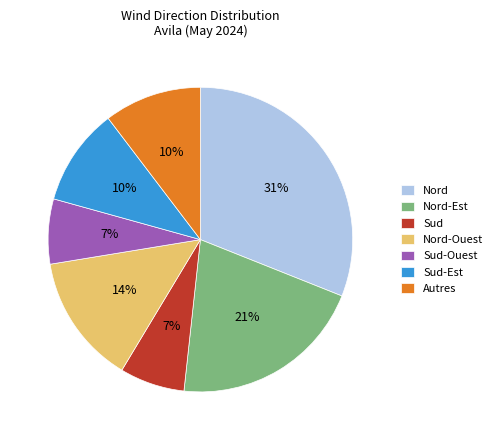

To the nearest percent, what is the average slice percentage?

14%